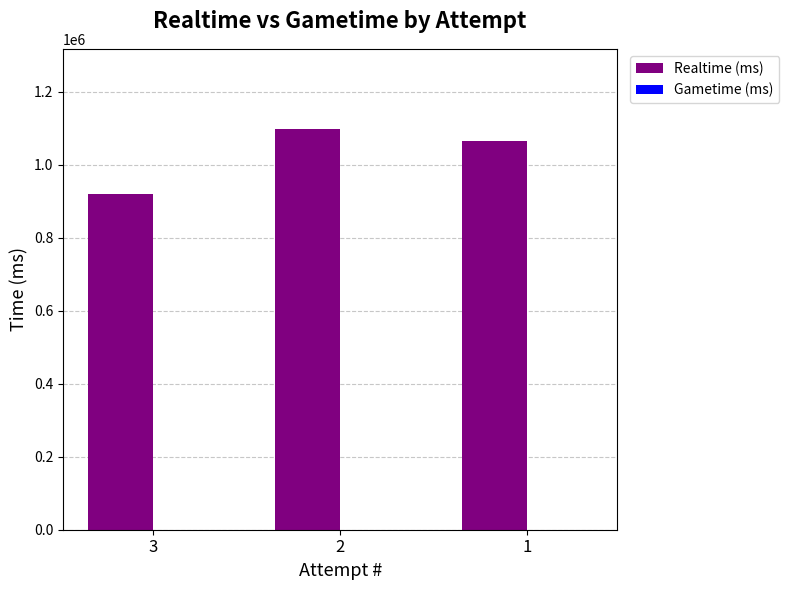

Is it true that the value at 1 is 1065788?

True